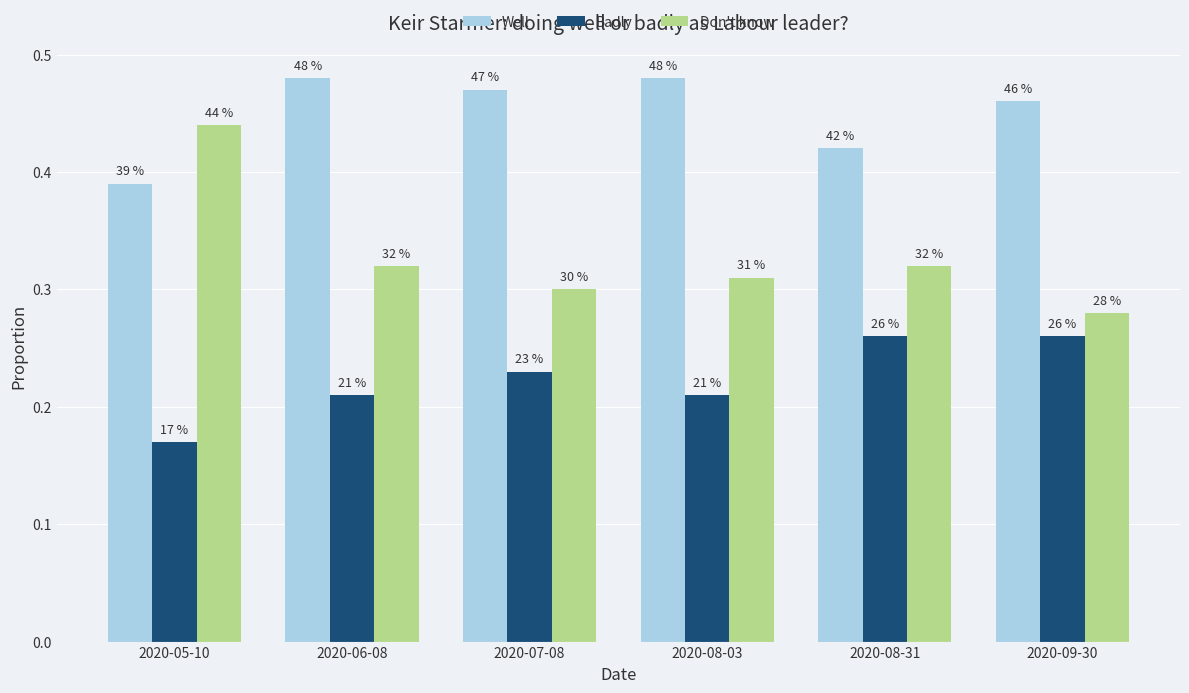

Read the Badly value at 2020-08-03.

0.2